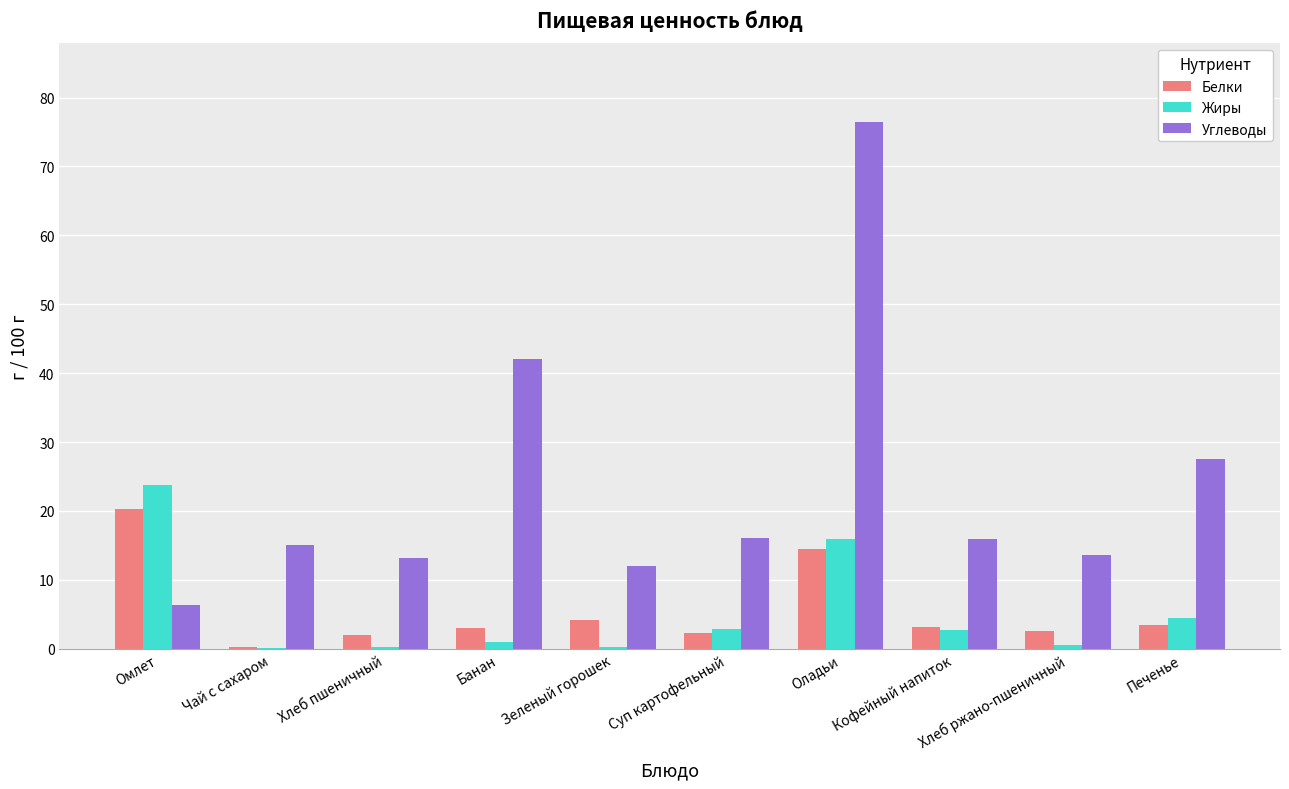

What is the maximum value for Белки?

20.4